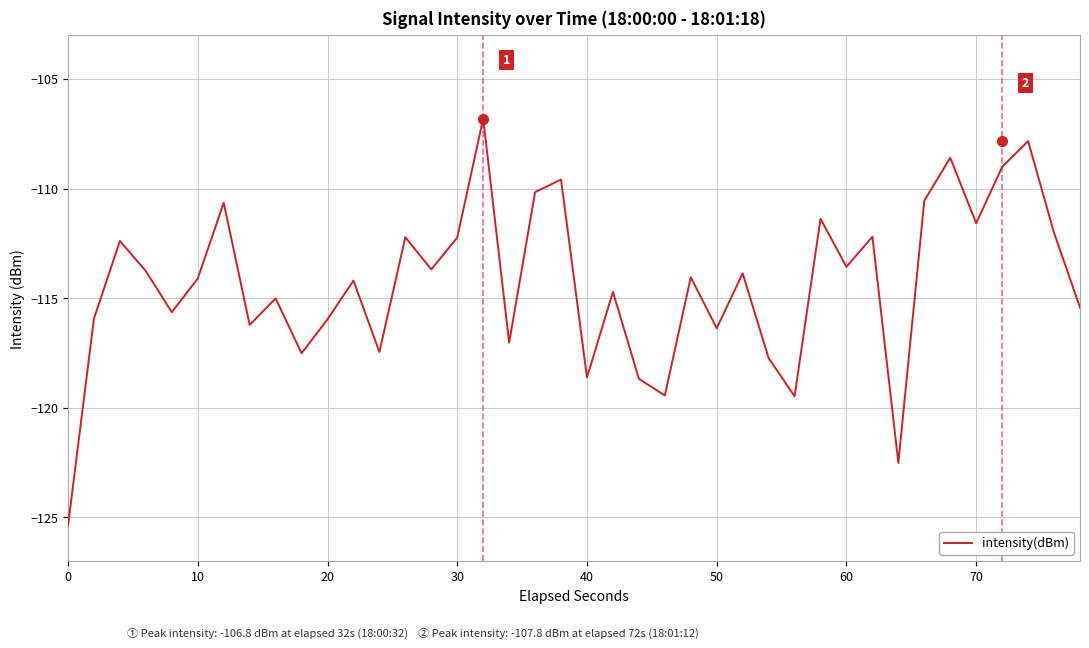

What is the smallest value displayed?

-125.4